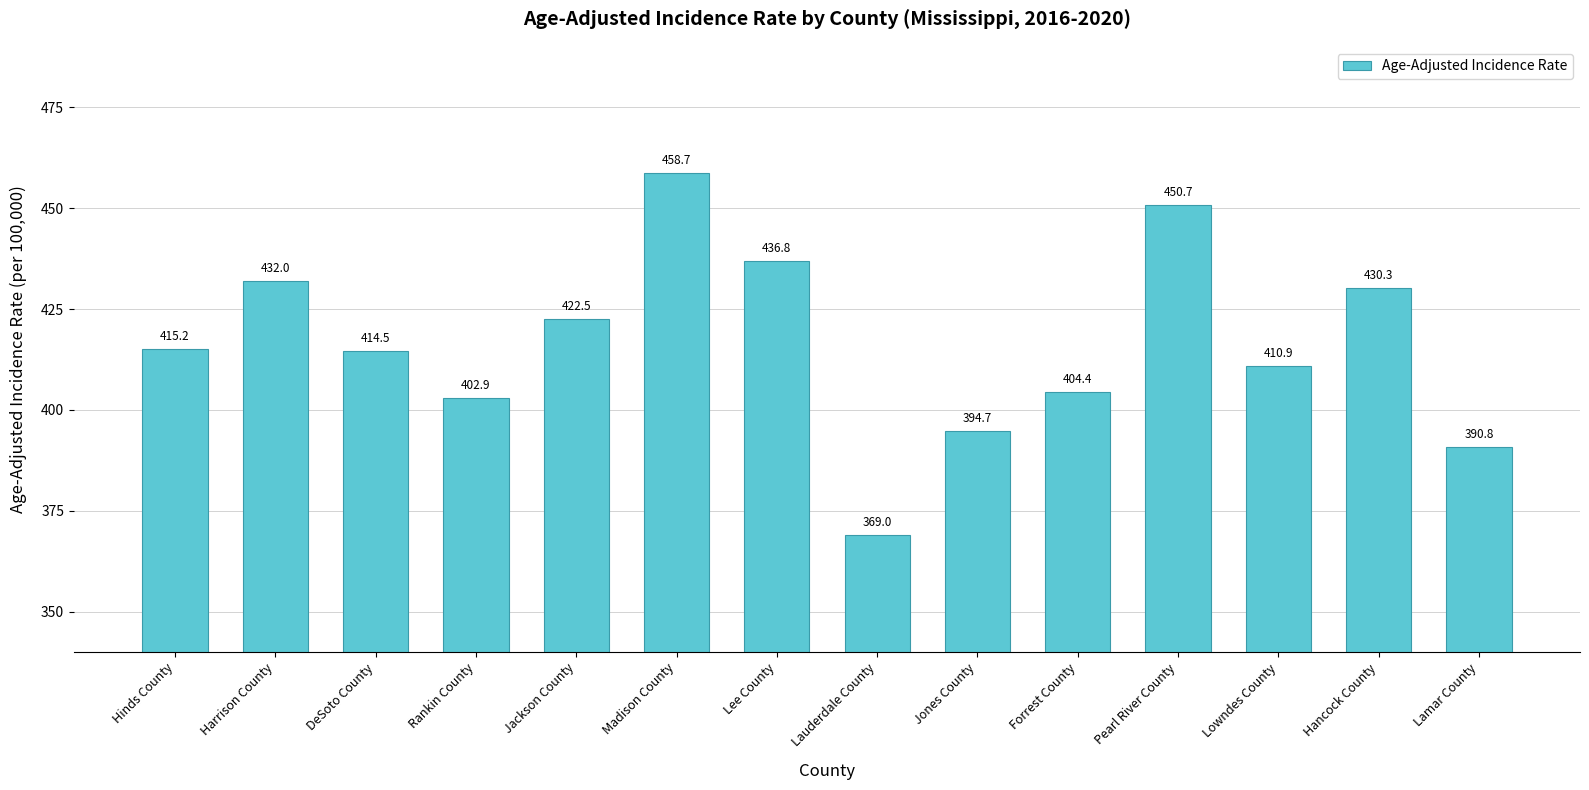

List the labels in order of value, smallest first.

Lauderdale County, Lamar County, Jones County, Rankin County, Forrest County, Lowndes County, DeSoto County, Hinds County, Jackson County, Hancock County, Harrison County, Lee County, Pearl River County, Madison County